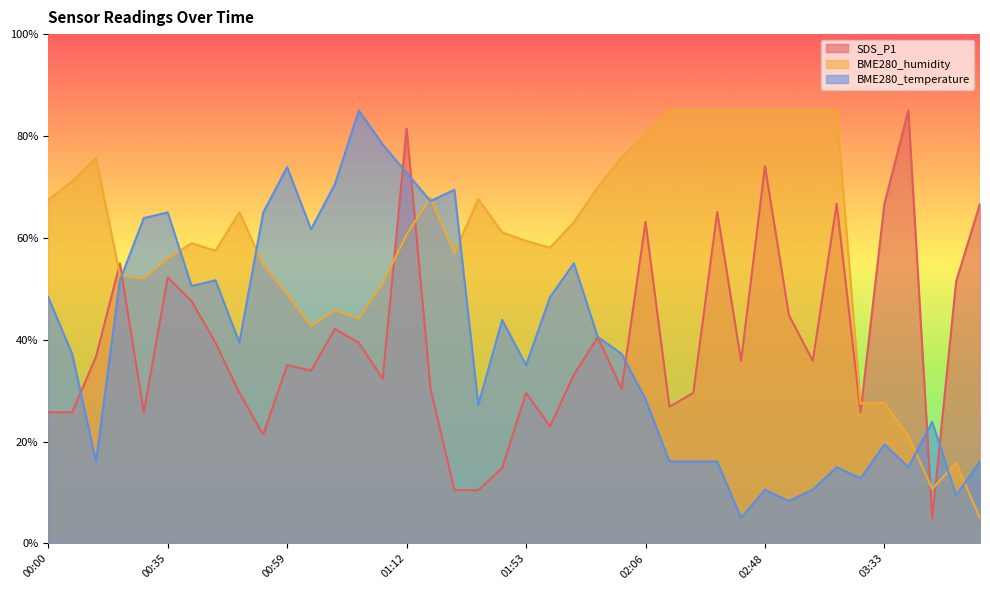

How many data points does each series have?

40